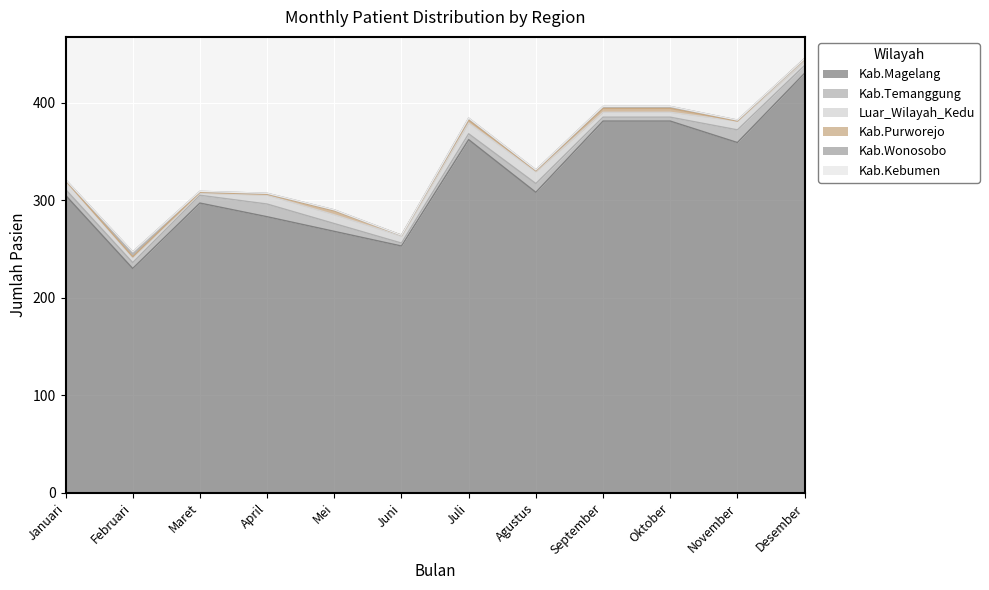

List the labels in order of Kab.Wonosobo value, smallest first.

Juni, Desember, Januari, Maret, April, Mei, Agustus, November, Juli, September, Oktober, Februari